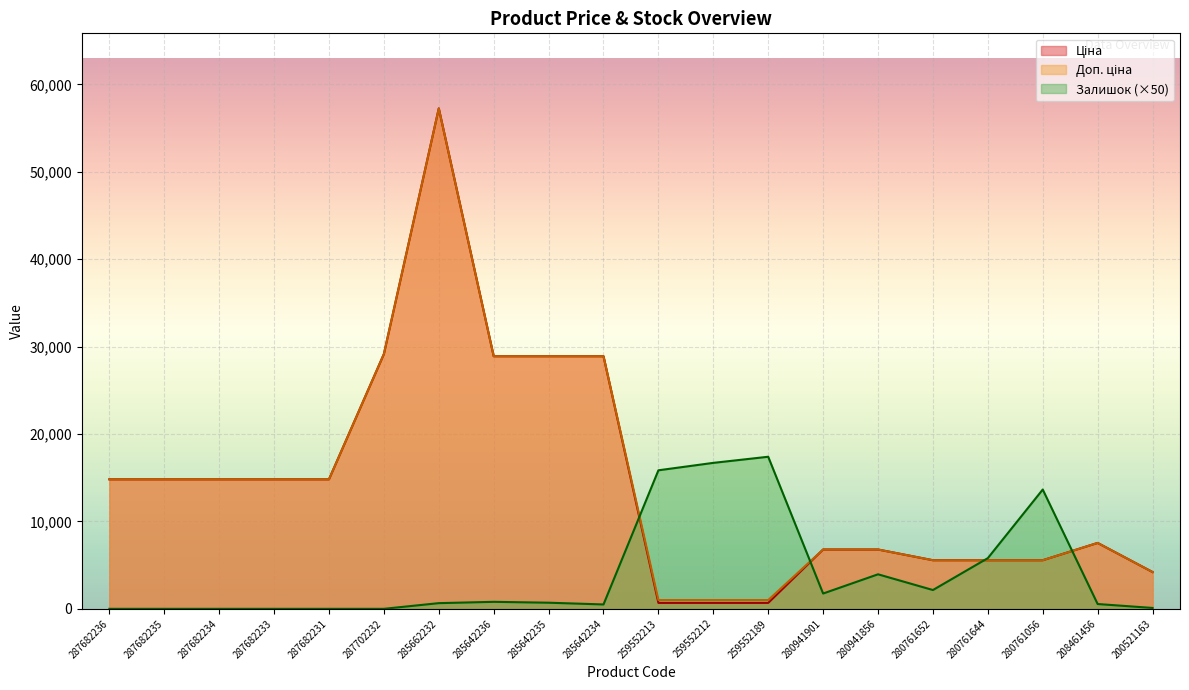

Which label corresponds to the largest value in the chart?

285662232